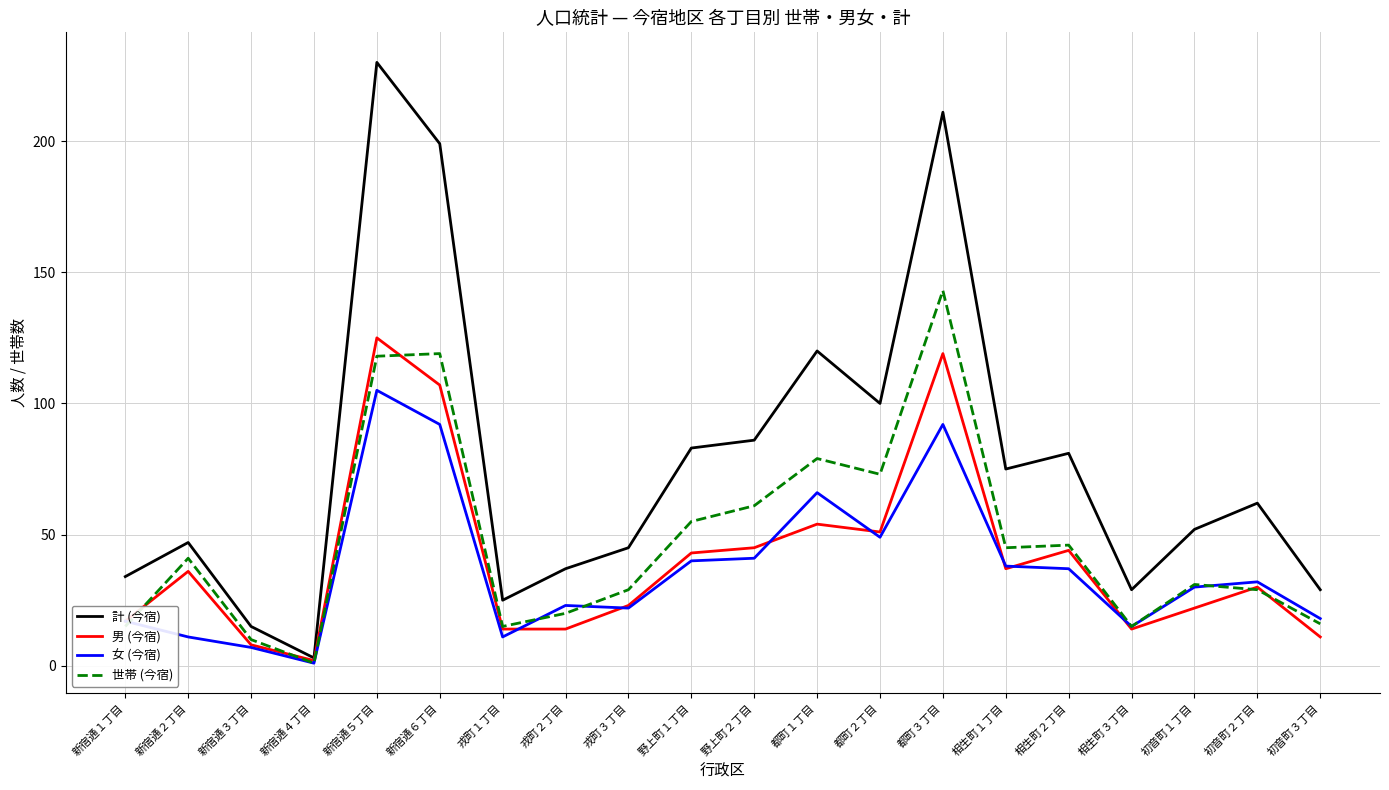

At which label does 男 (今宿) reach its peak?

新宿通５丁目